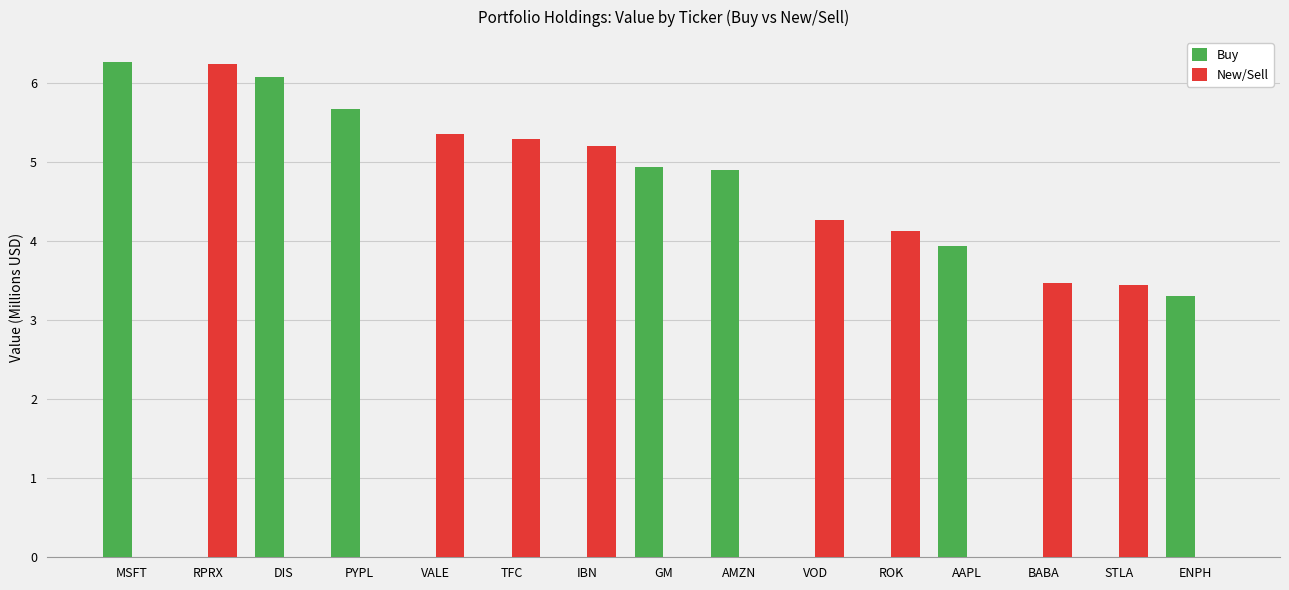

What are all the series names shown in the legend?

Buy, New/Sell